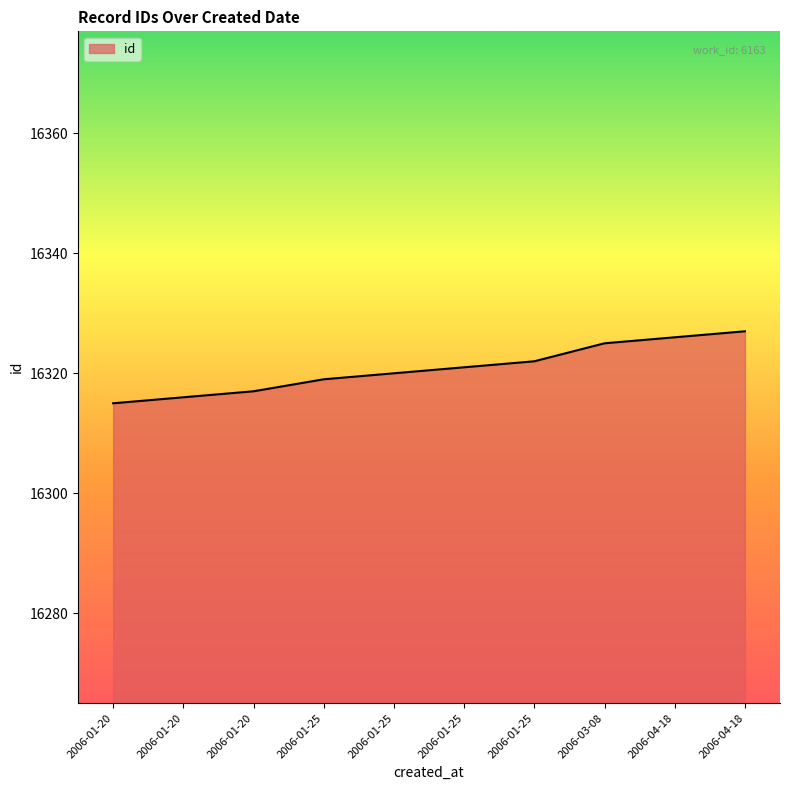

Is this an area chart (filled region under the line)?

Yes